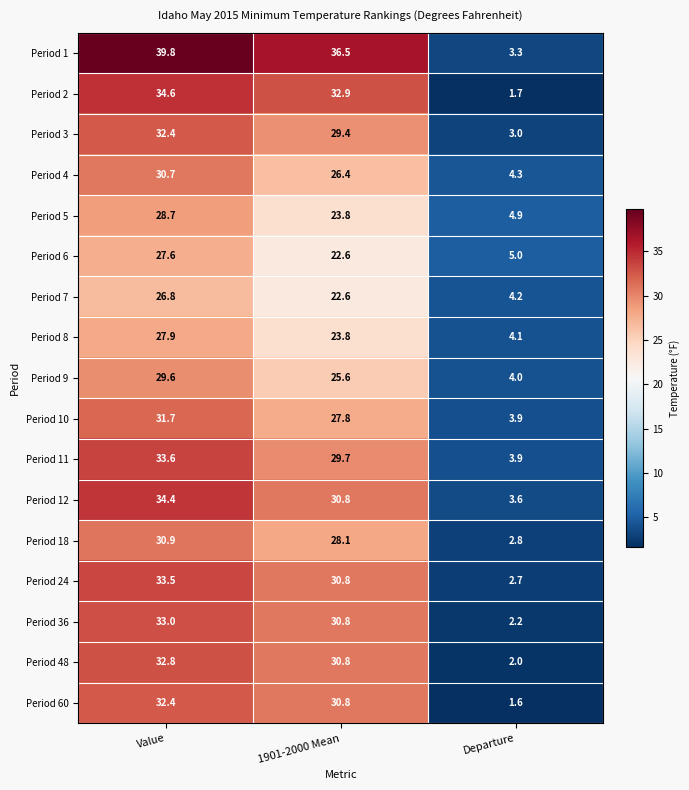

What value does the Period 6 series have at 1901-2000 Mean?

22.6